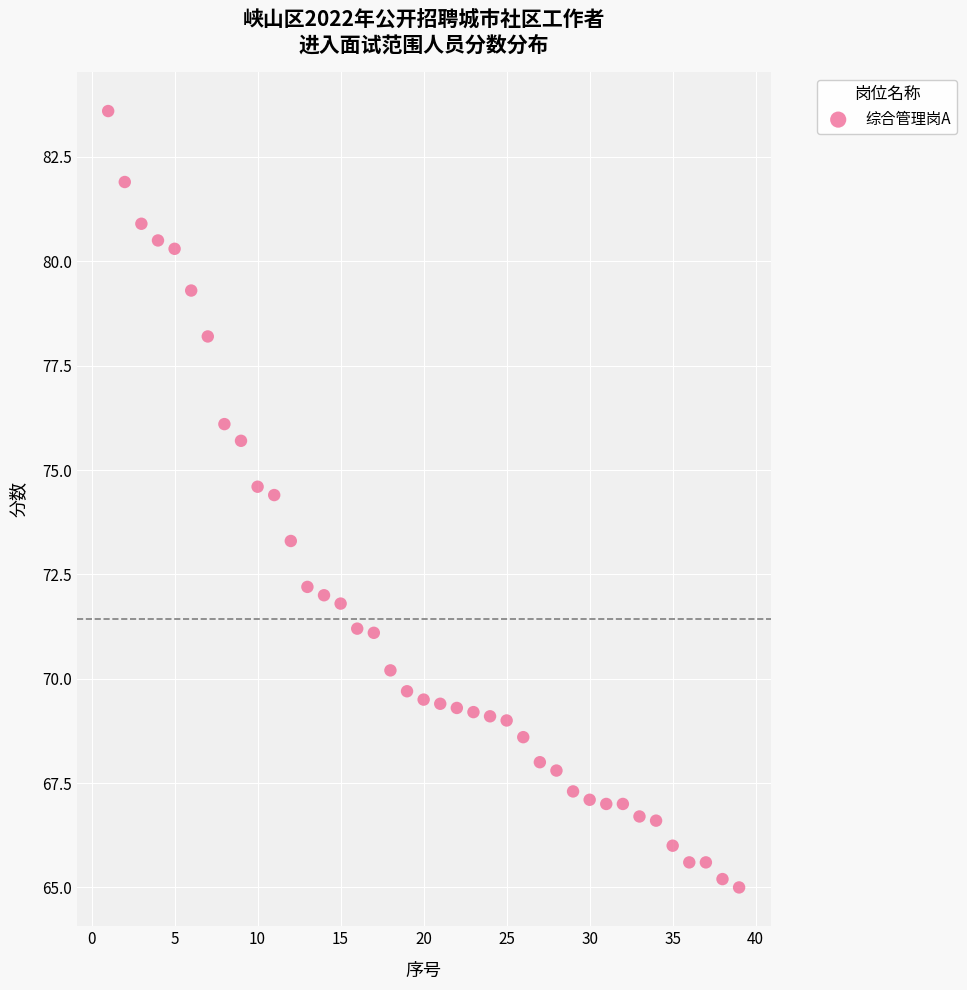

What is the range of Y values (max minus min)?

18.6